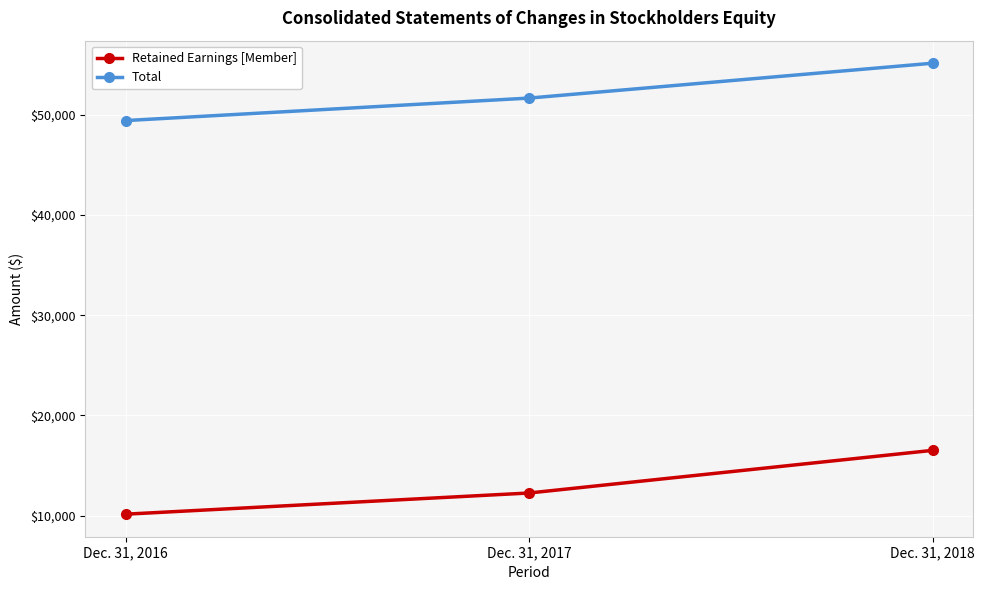

Does the chart have visible grid lines?

Yes